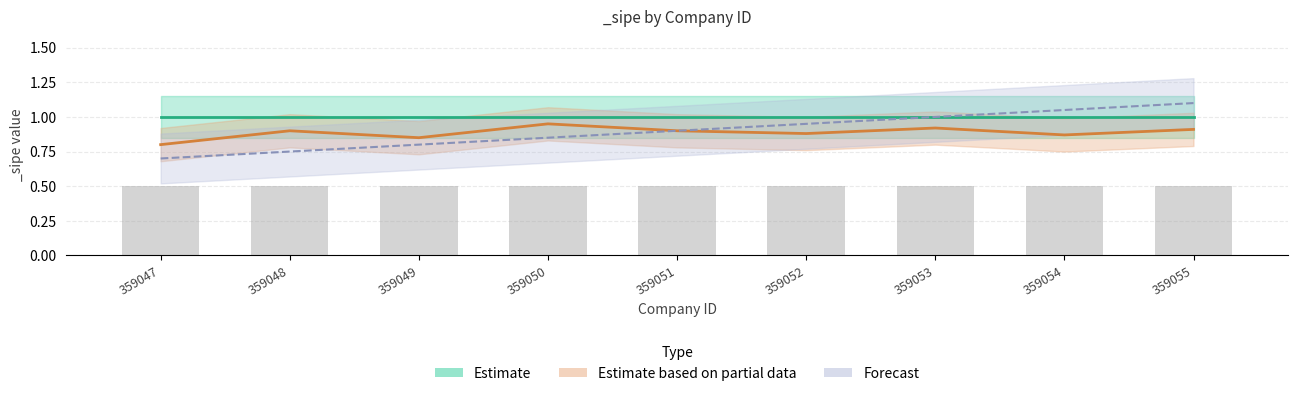

Is the value of Forecast at 359049 greater than the value of Estimate based on partial data at 359049?

No